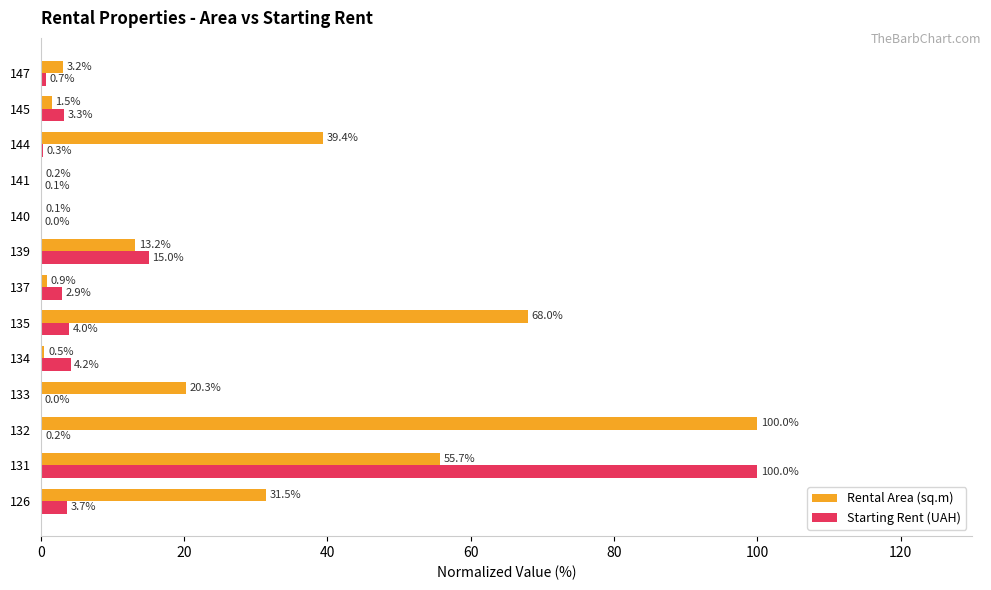

Which series changed the most between 126 and 131?

Starting Rent (UAH)